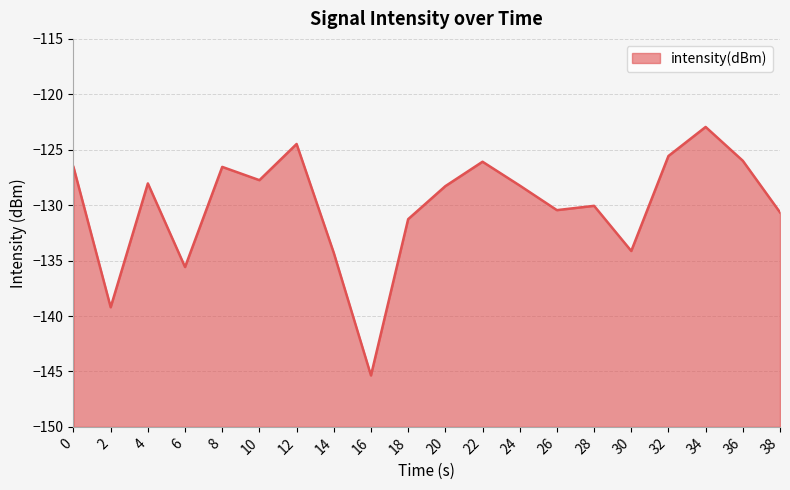

Which category has the lowest value across all series?

16